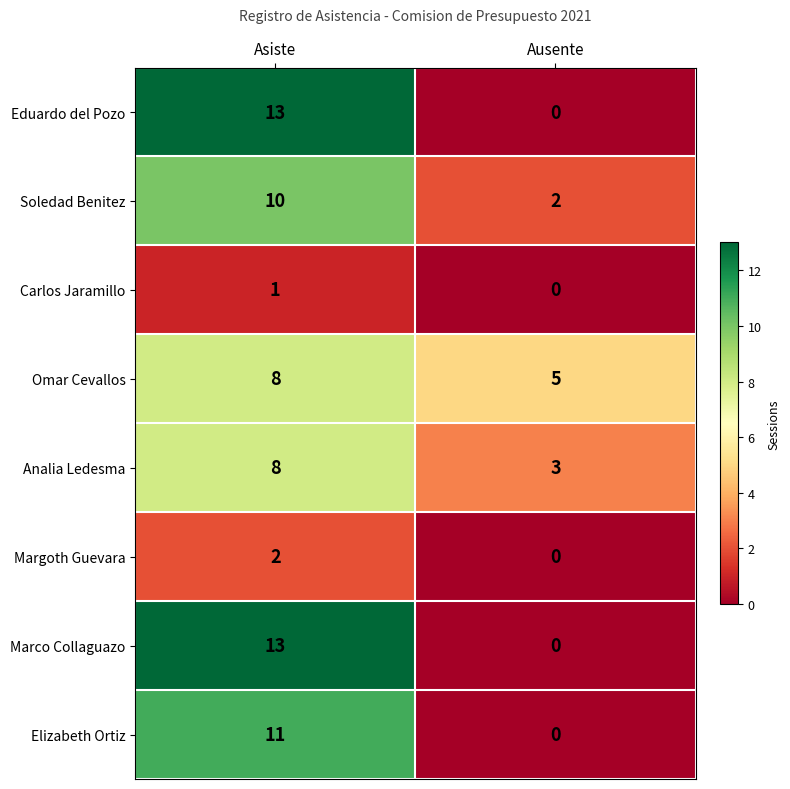

The value of Eduardo del Pozo at Asiste is 13. True or false?

True